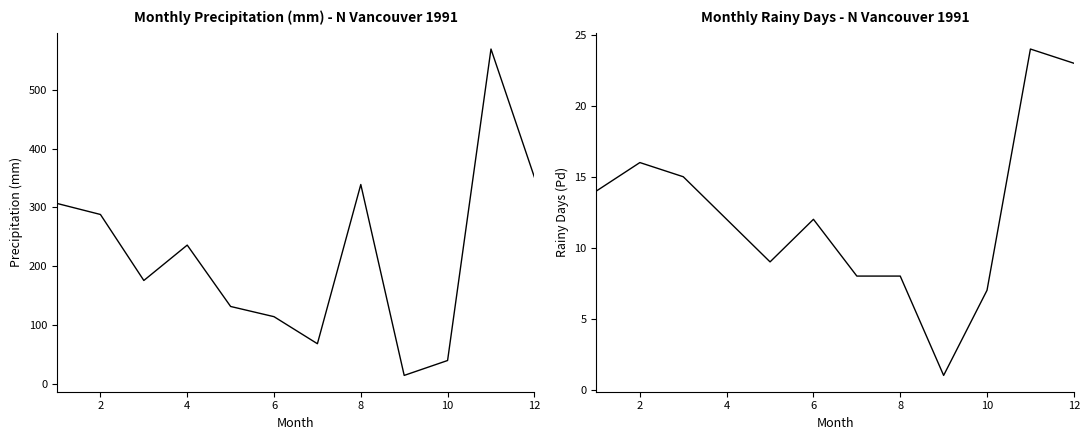

True or false: Precipitation (P) has more than 0 points higher than both neighbors.

True